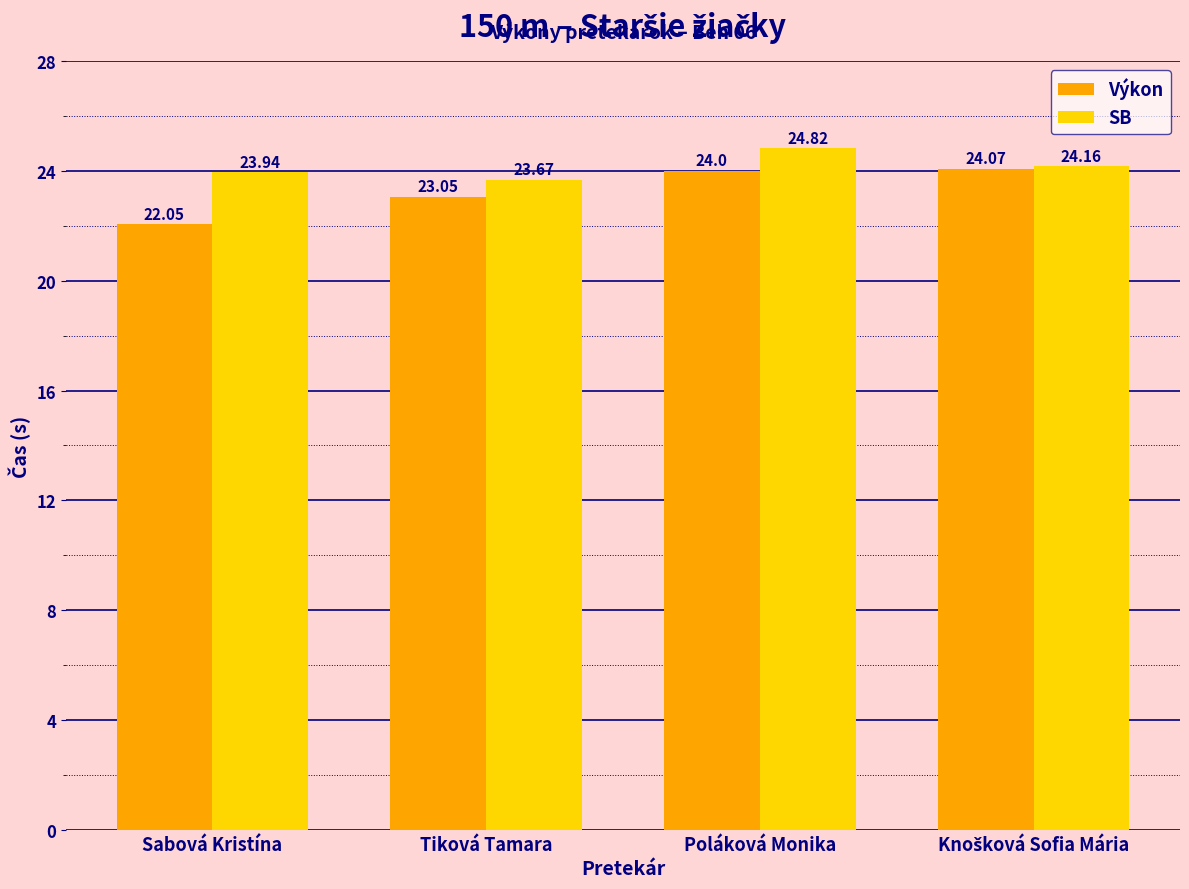

What is the value of the Výkon bar at the 4th from the left?

24.1